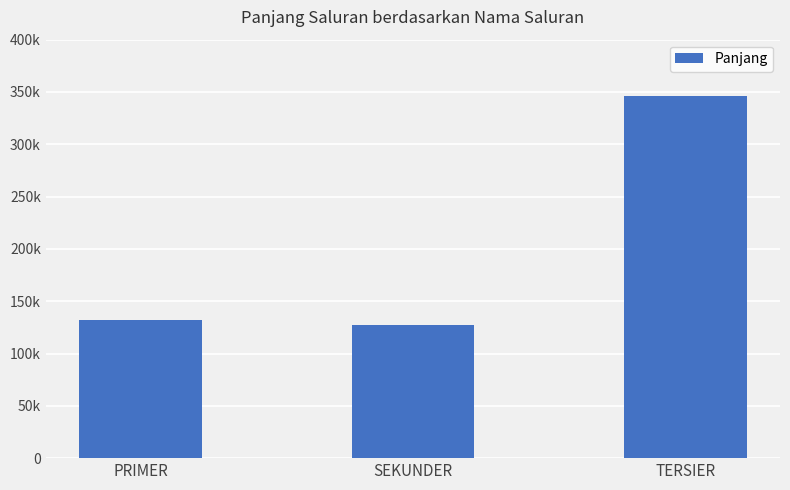

The value at TERSIER is 345715. True or false?

True